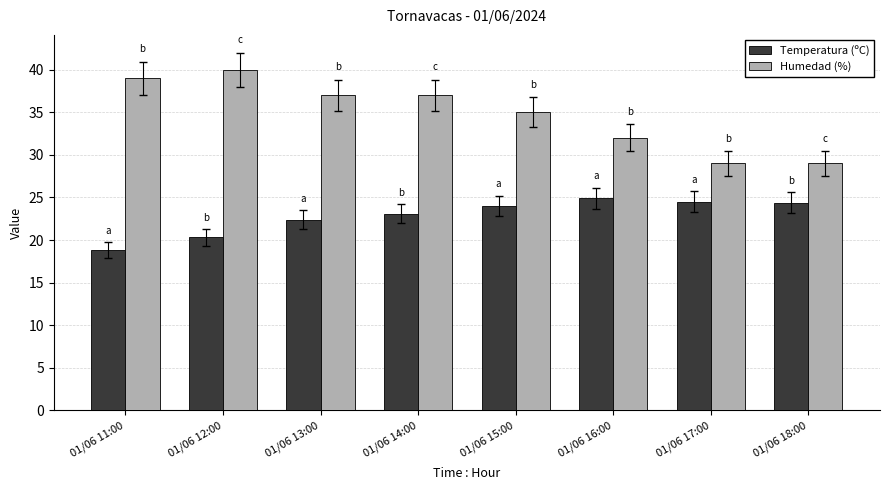

What is the total value across all series at 01/06 17:00?

53.5